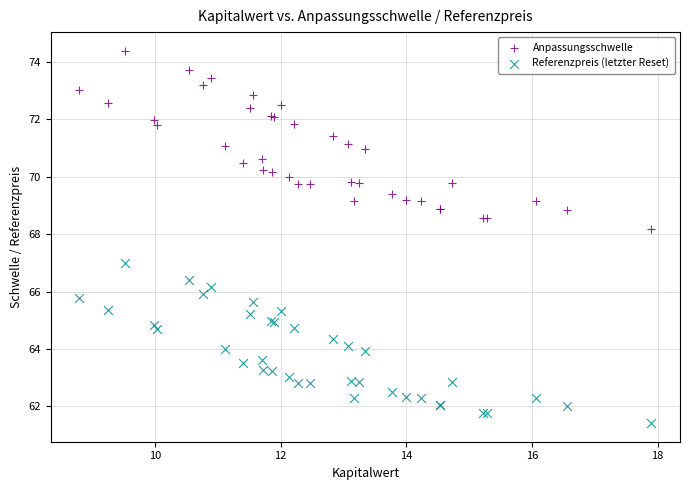

Which series contains the highest Y value?

Anpassungsschwelle